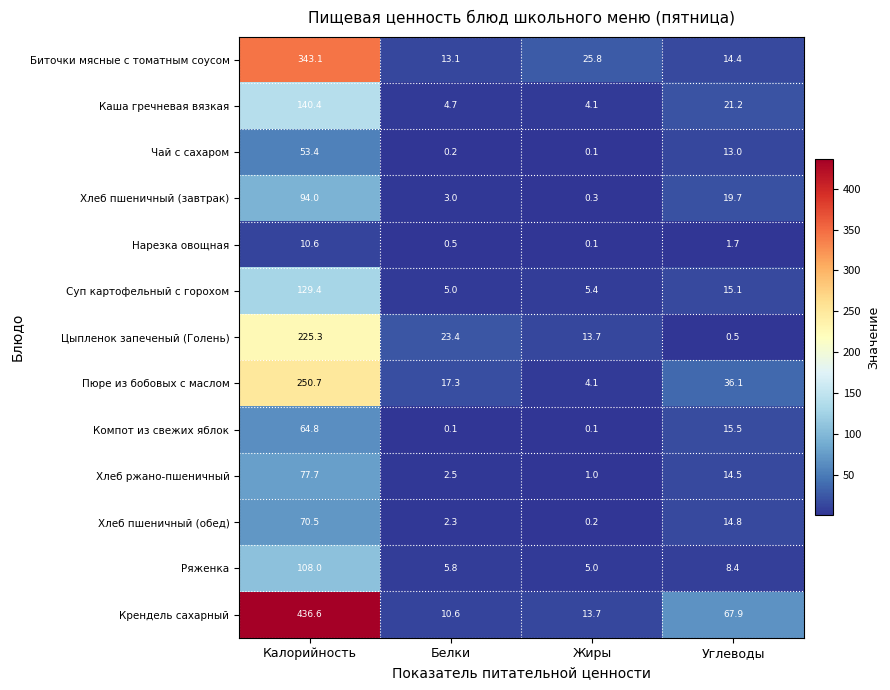

Which category has the highest value across all series?

Калорийность